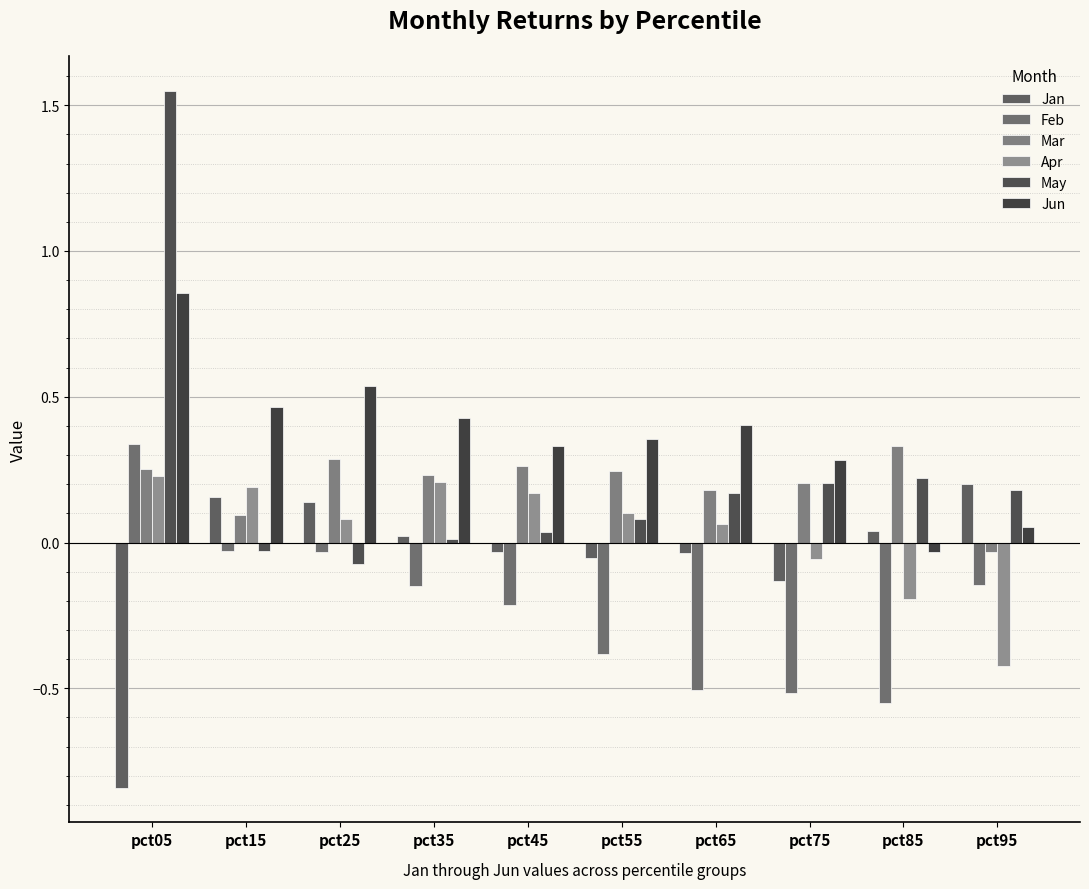

What is the total value across all series at pct95?

-0.2